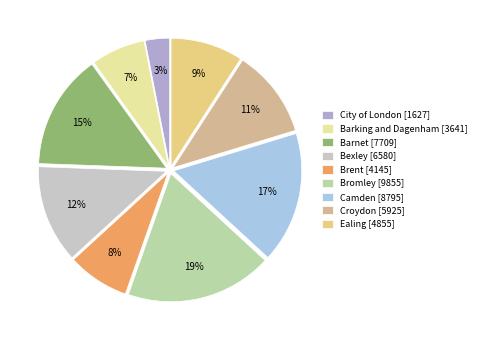

Does any single category account for the majority?

No